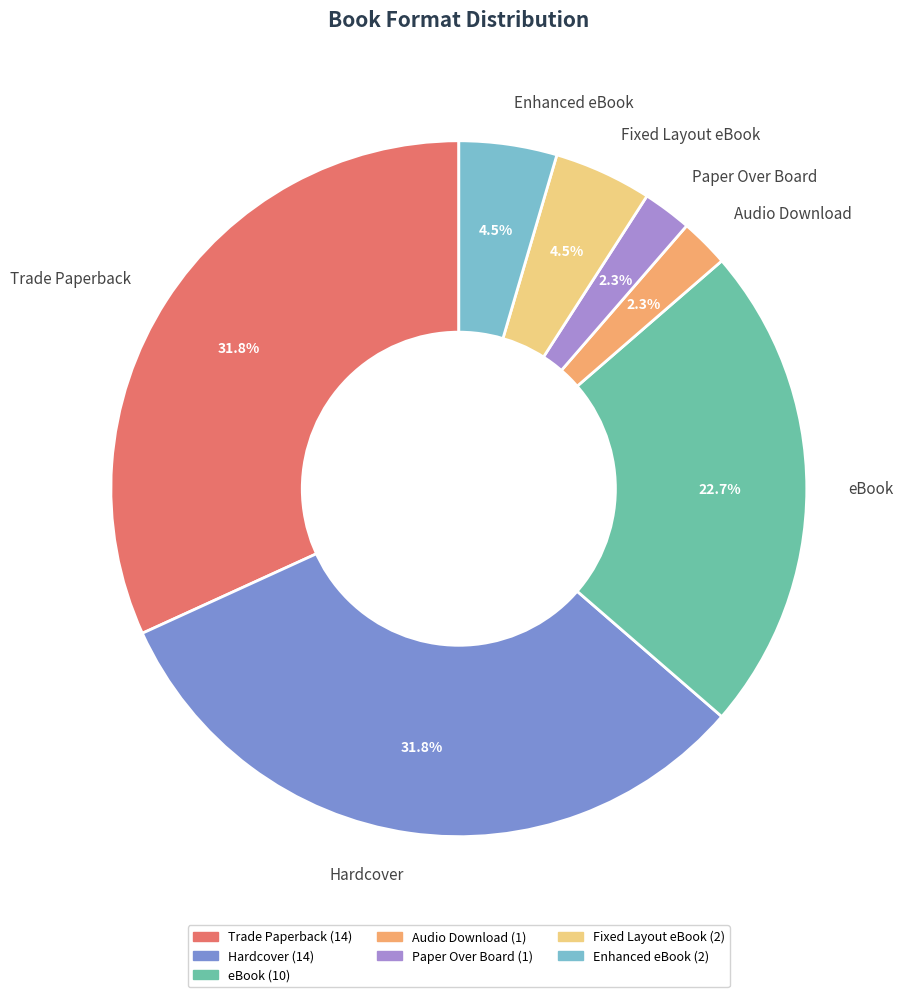

Count the number of slices in the pie.

7